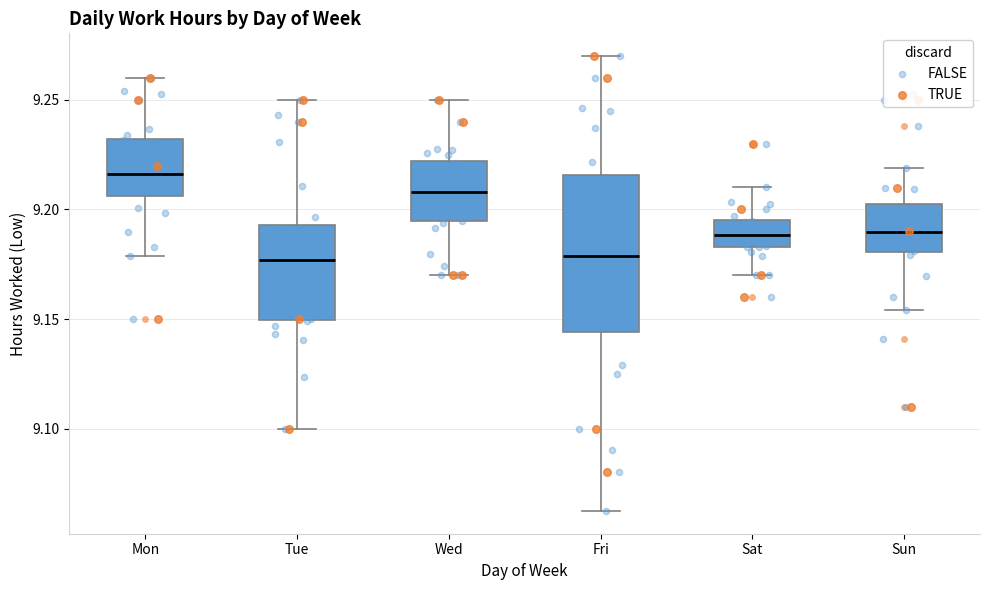

Reading left to right, transcribe this box plot: for each box, give where its median line is, the range the box spans, and where its two whiskers end, as read against the y-axis. The values are not printed on the chart, so give them approximately, as read against the axis.

Mon: median 9.215, box 9.205 to 9.230, whiskers 9.180 to 9.260
Tue: median 9.175, box 9.150 to 9.195, whiskers 9.100 to 9.250
Wed: median 9.210, box 9.195 to 9.220, whiskers 9.170 to 9.250
Fri: median 9.180, box 9.145 to 9.215, whiskers 9.060 to 9.270
Sat: median 9.190, box 9.185 to 9.195, whiskers 9.170 to 9.210
Sun: median 9.190, box 9.180 to 9.205, whiskers 9.155 to 9.220